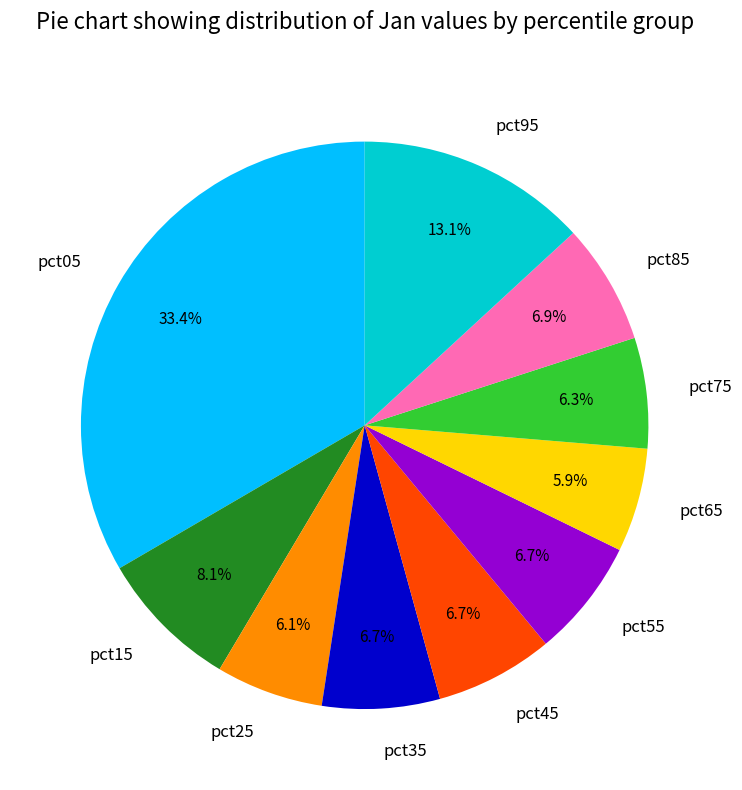

The pct45 slice represents 1% of the pie. True or false?

False